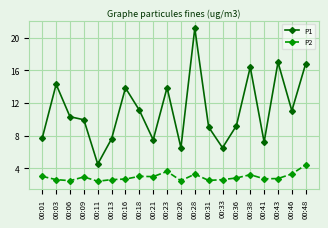

Which series changed the most between 00:09 and 00:28?

P1